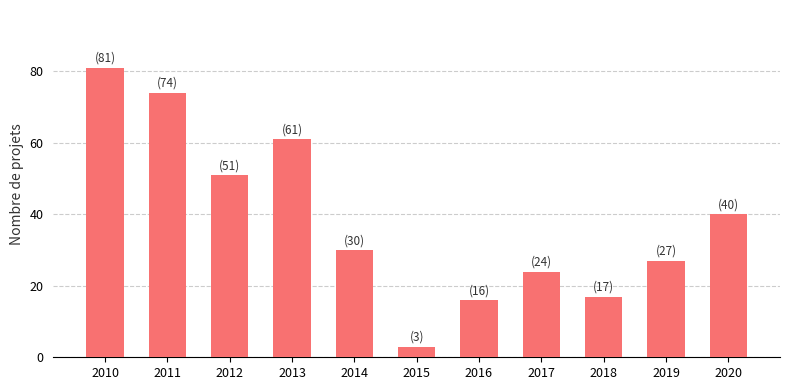

Approximately how many times larger is the value at 2010 compared to 2011?

1.1